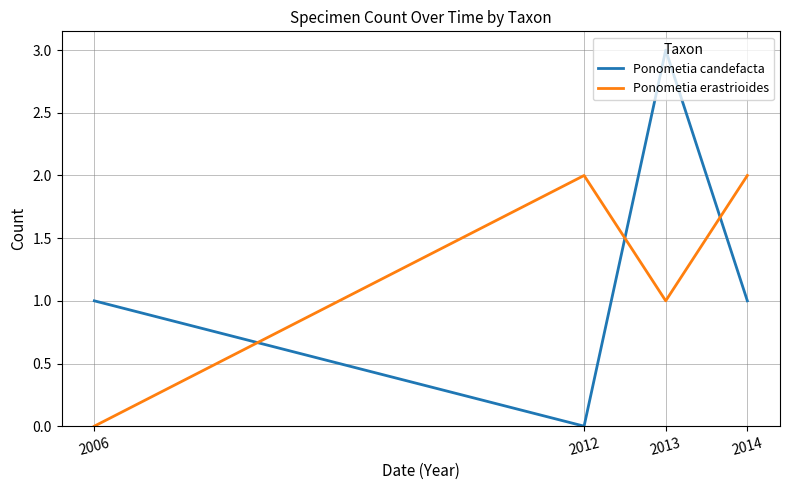

The value of Ponometia candefacta at 2013 is 1. True or false?

False